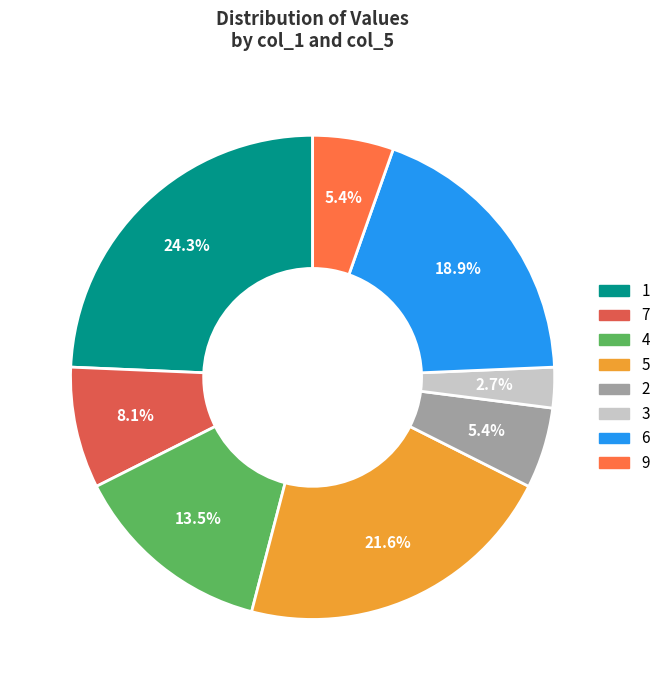

To the nearest percent, what is the difference between the largest and smallest slice percentages?

22%